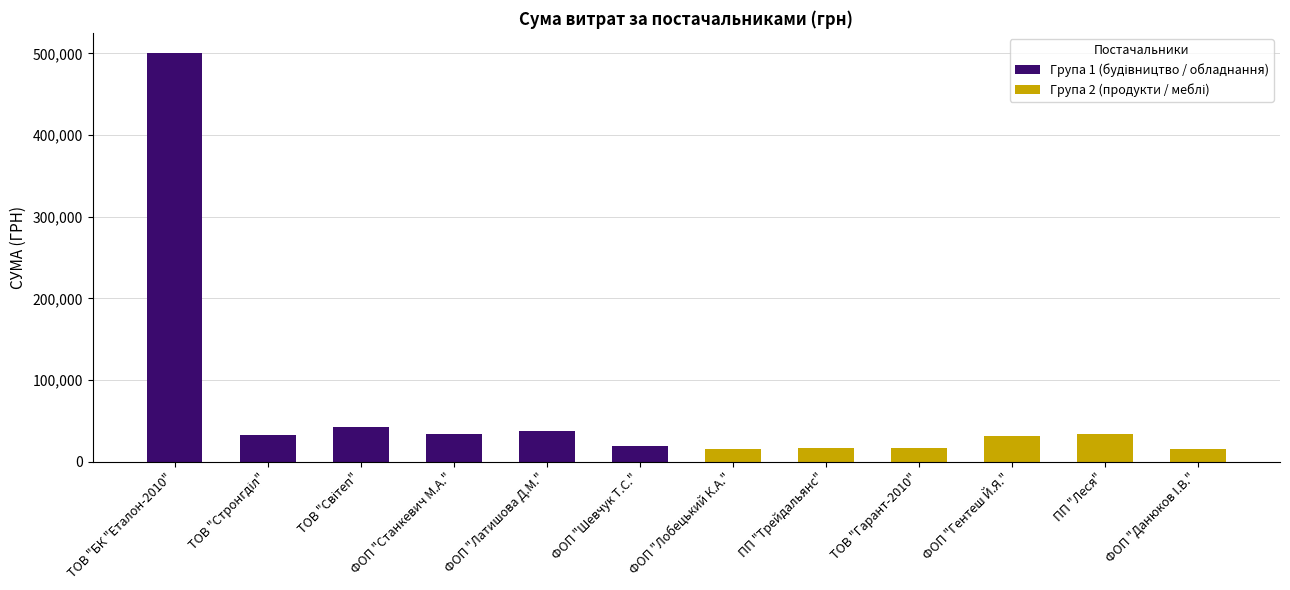

What is the lowest value of the Група 2 (продукти / меблі) series?

15540.0